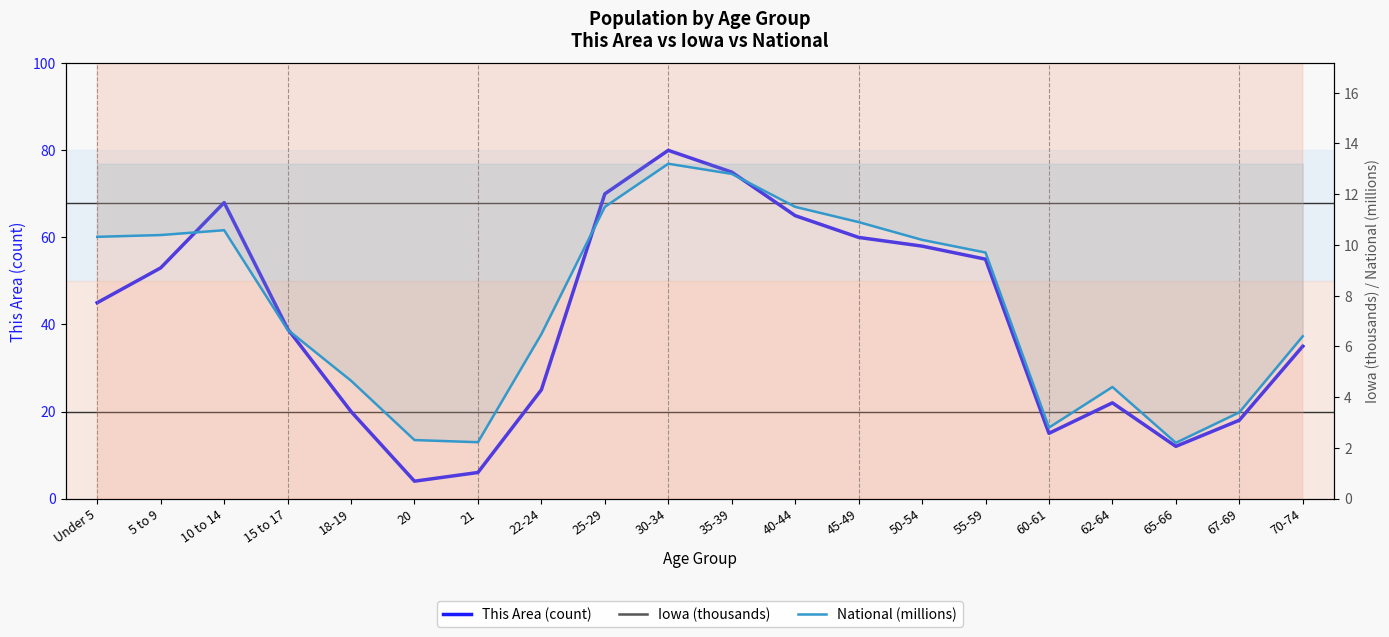

What is the value of the National (millions) point at the 20th from the left?

6.4